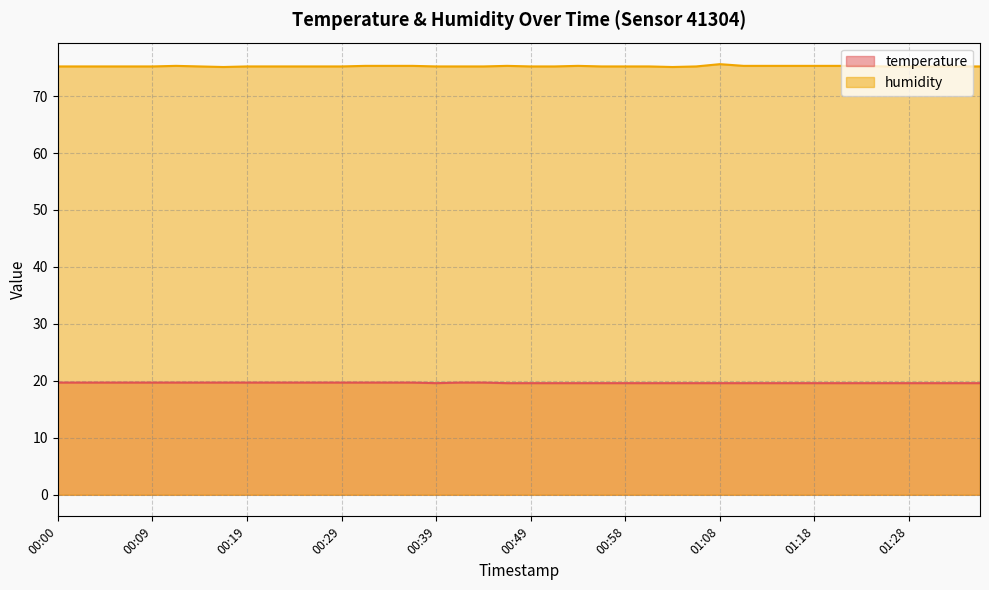

Reading left to right, what are all the values shown in this chart?

temperature: 00:00=19.7	00:02=19.7	00:05=19.7	00:07=19.7	00:09=19.7	00:12=19.7	00:14=19.7	00:17=19.7	00:19=19.7	00:22=19.7	00:24=19.7	00:27=19.7	00:29=19.7	00:32=19.7	00:34=19.7	00:36=19.7	00:39=19.6	00:41=19.7	00:44=19.7	00:46=19.6	00:49=19.6	00:51=19.6	00:54=19.6	00:56=19.6	00:58=19.6	01:01=19.6	01:03=19.6	01:06=19.6	01:08=19.6	01:11=19.6	01:13=19.6	01:16=19.6	01:18=19.6	01:20=19.6	01:23=19.6	01:25=19.6	01:28=19.6	01:30=19.6	01:33=19.6	01:35=19.6
humidity: 00:00=75.2	00:02=75.2	00:05=75.2	00:07=75.2	00:09=75.2	00:12=75.3	00:14=75.2	00:17=75.1	00:19=75.2	00:22=75.2	00:24=75.2	00:27=75.2	00:29=75.2	00:32=75.3	00:34=75.3	00:36=75.3	00:39=75.2	00:41=75.2	00:44=75.2	00:46=75.3	00:49=75.2	00:51=75.2	00:54=75.3	00:56=75.2	00:58=75.2	01:01=75.2	01:03=75.1	01:06=75.2	01:08=75.6	01:11=75.3	01:13=75.3	01:16=75.3	01:18=75.3	01:20=75.3	01:23=75.3	01:25=75.2	01:28=75.2	01:30=75.2	01:33=75.2	01:35=75.2